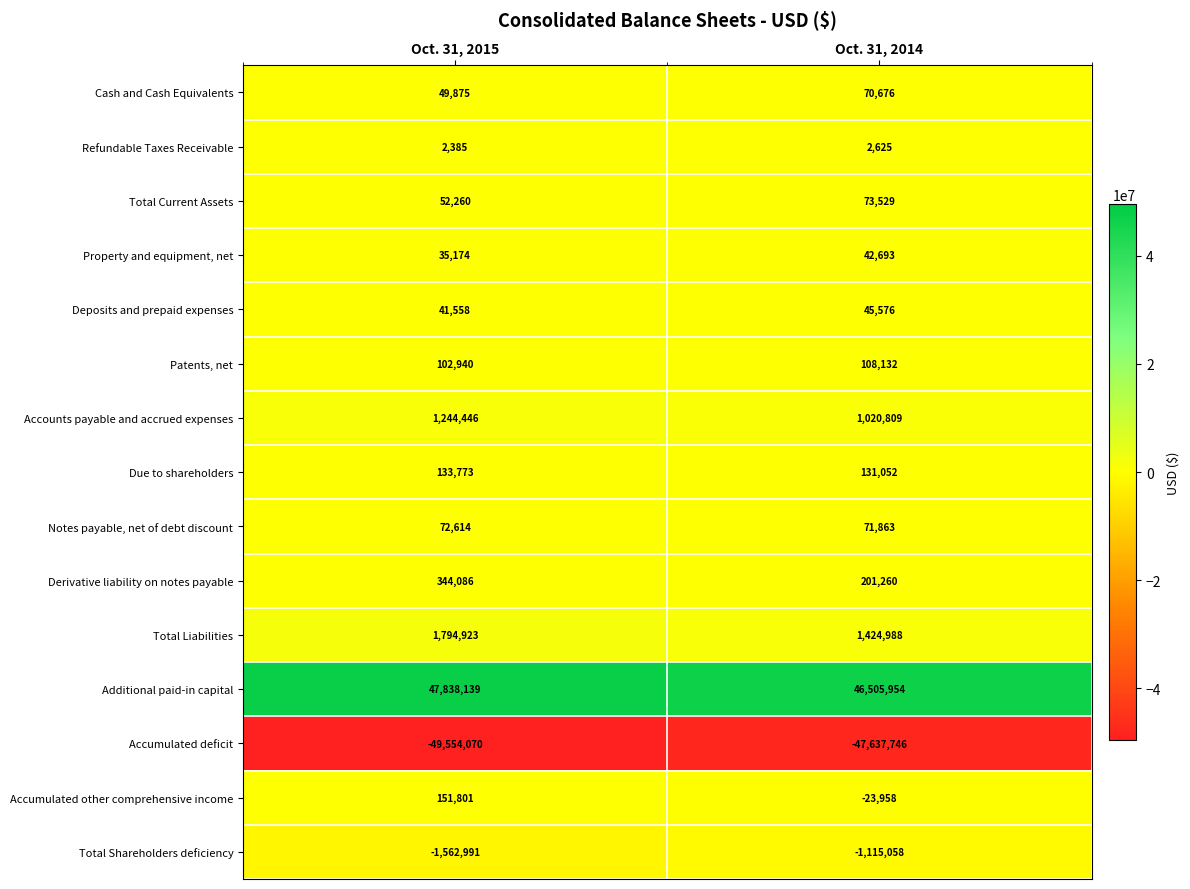

At how many categories does at least one series exceed 46289459?

2